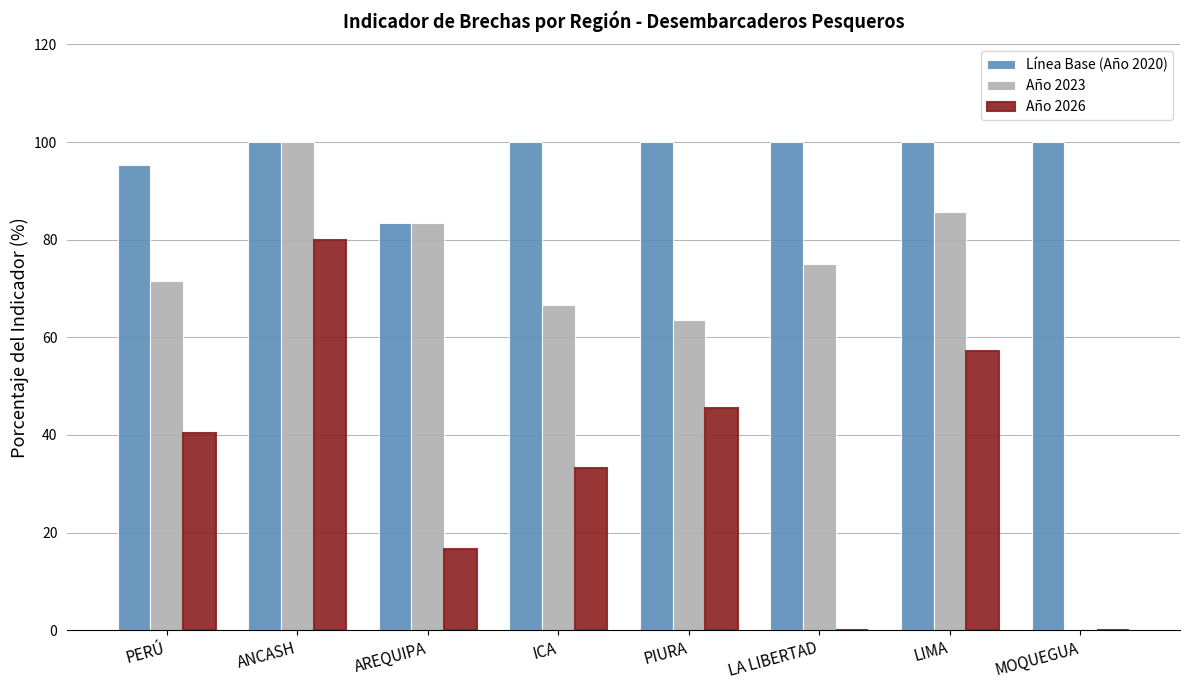

What is the spread (max minus min) of values at LIMA?

42.9